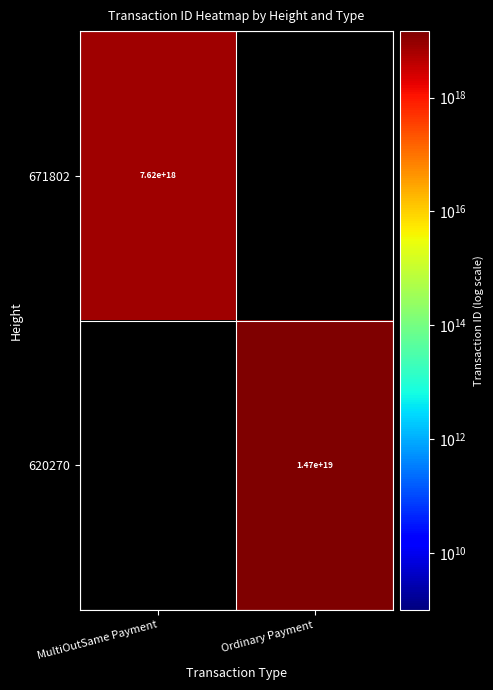

Is the value of 620270 at Ordinary Payment greater than the value of 671802 at MultiOutSame Payment?

Yes